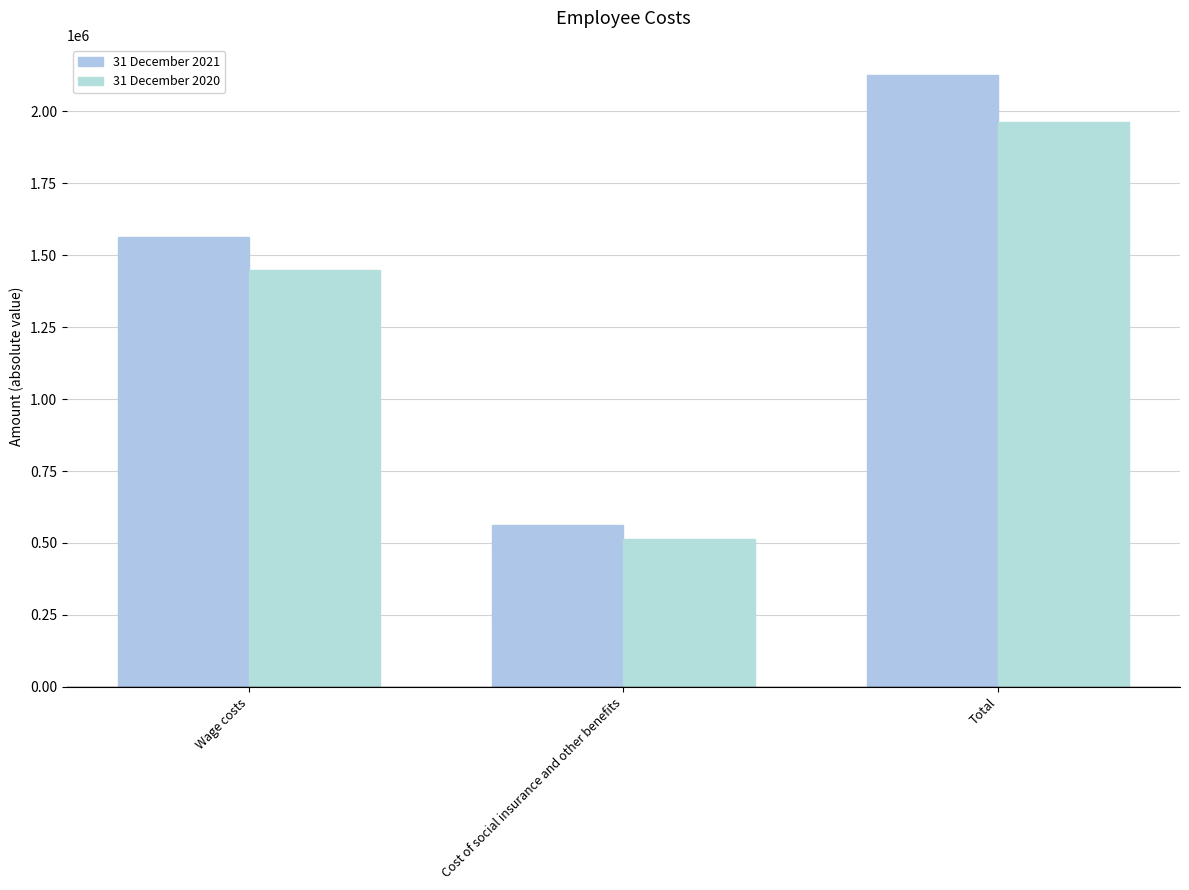

What is the label of the 1st bar from the right?

Total